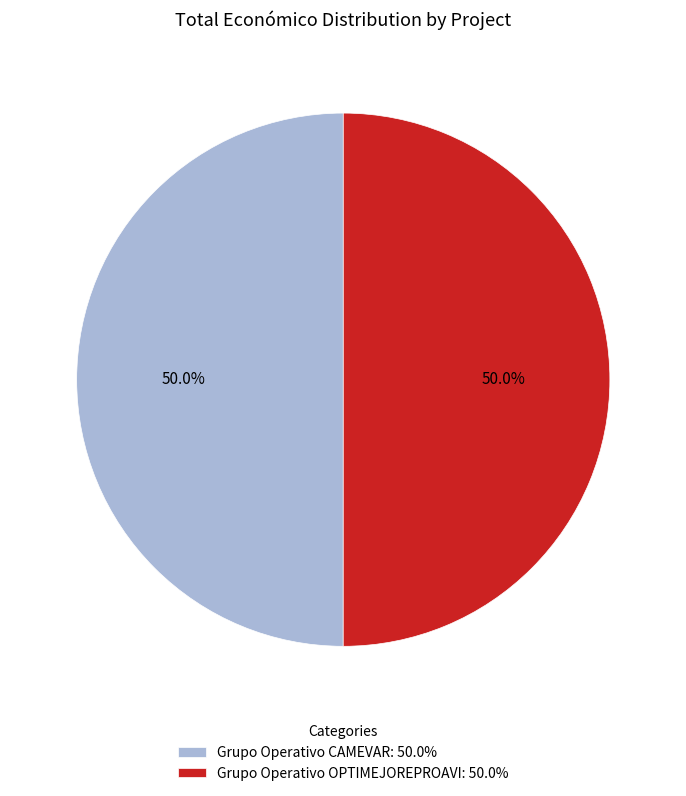

How many segments does this pie chart have?

2